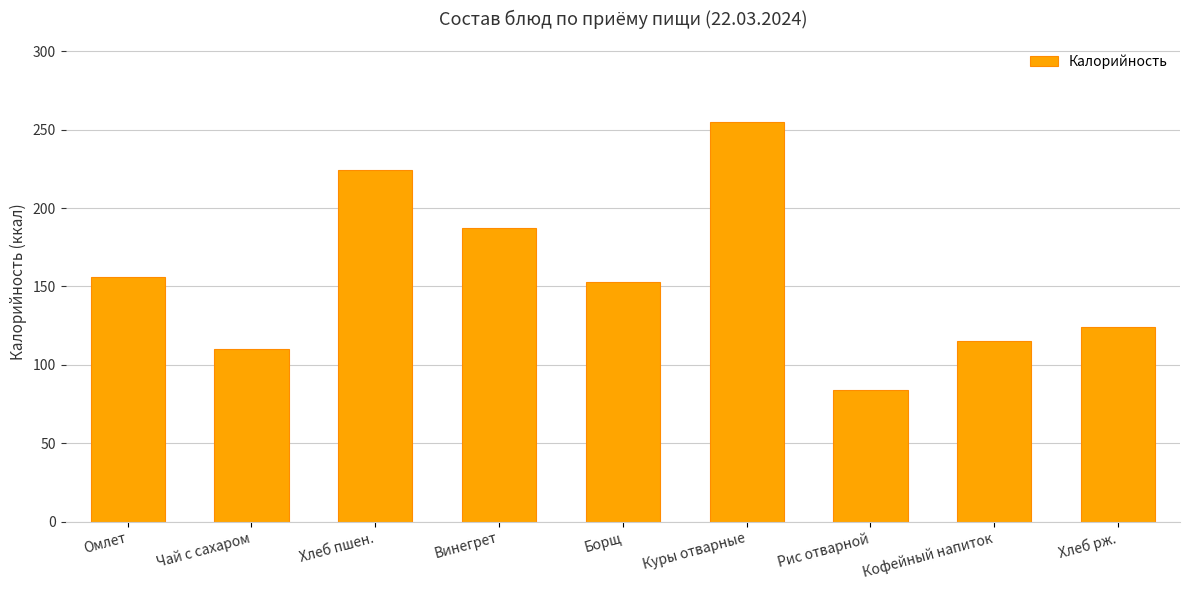

How many data points does each series have?

9